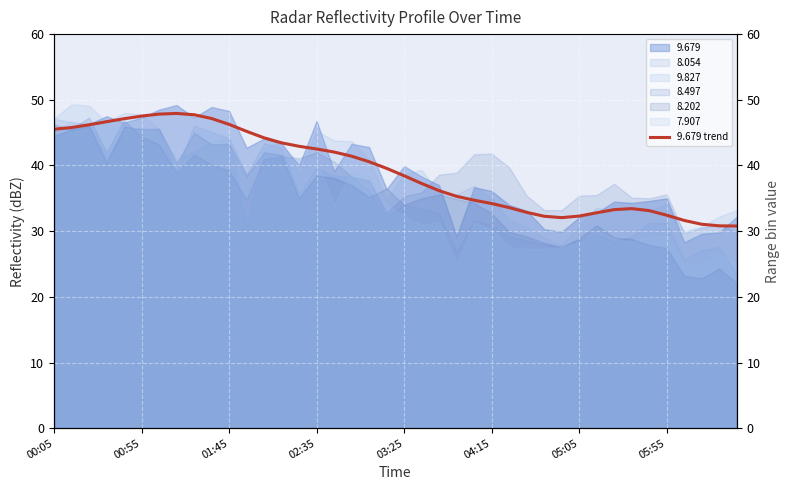

What is the difference between the maximum and minimum values?

17.1